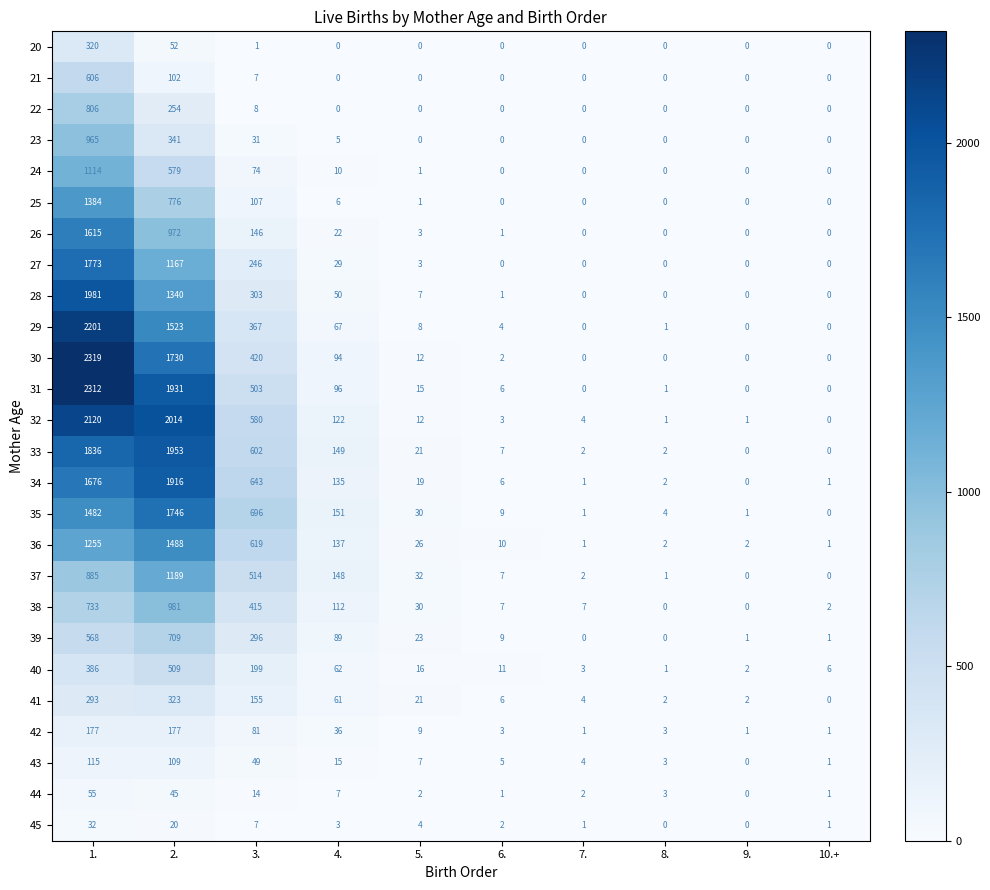

Which series has the largest range (max minus min)?

30